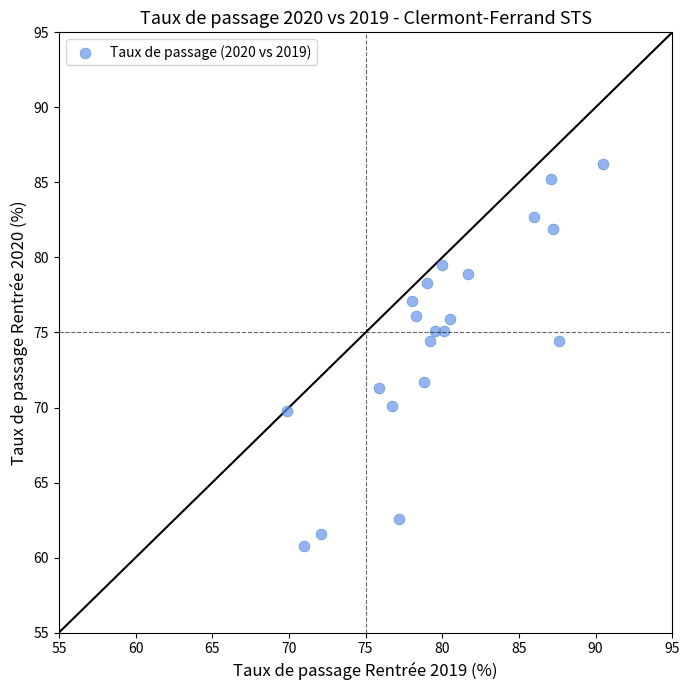

What is the range of Y values (max minus min)?

25.4